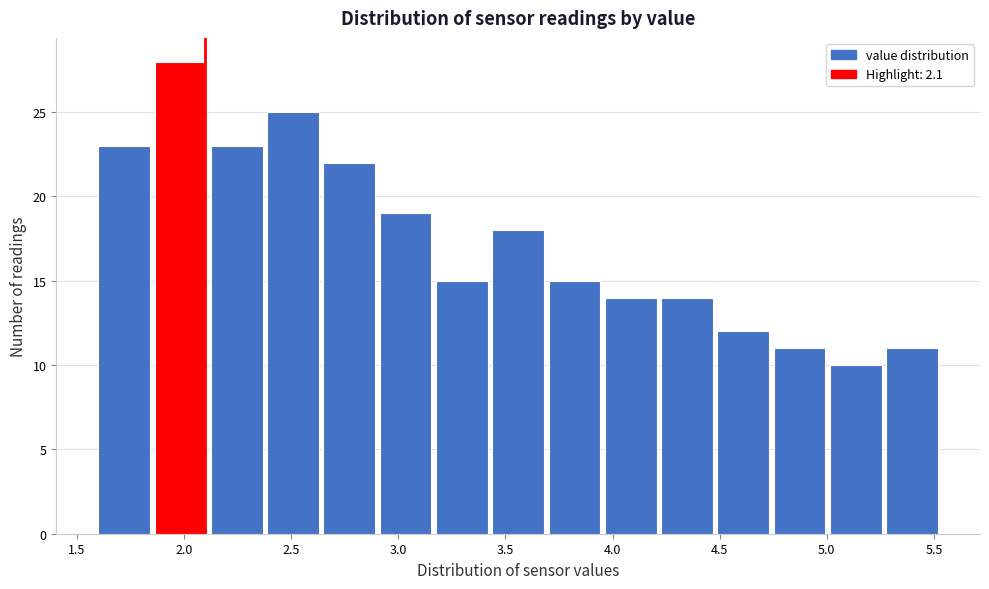

What is the height of the bar covering 4.50 to 4.75 on the x-axis? Neither the bar edges nor the heights are printed on the chart, so give them approximately, as read against the axes.

12